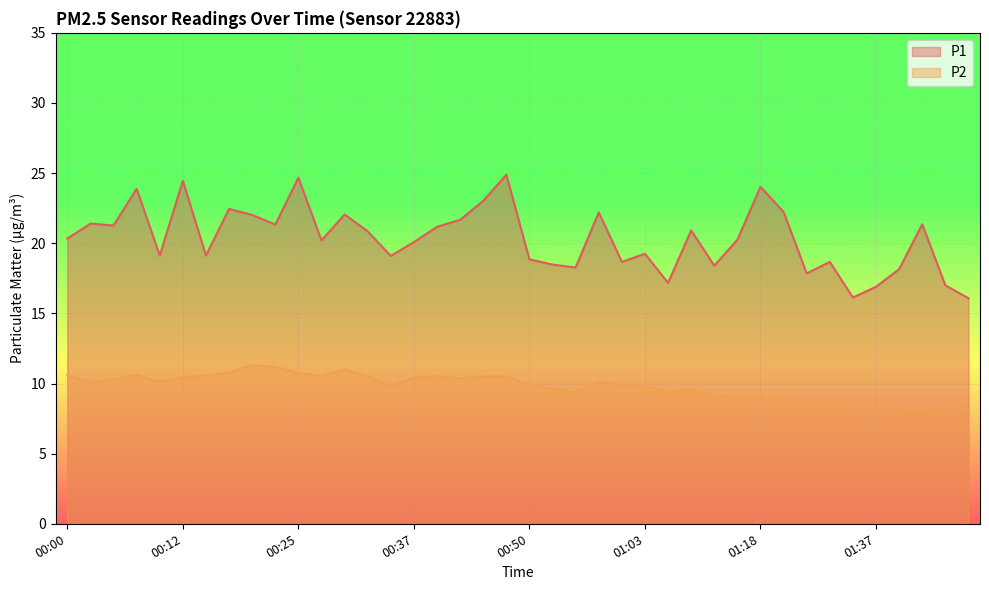

What is the difference between the second highest and minimum values in the P1 series?

8.6